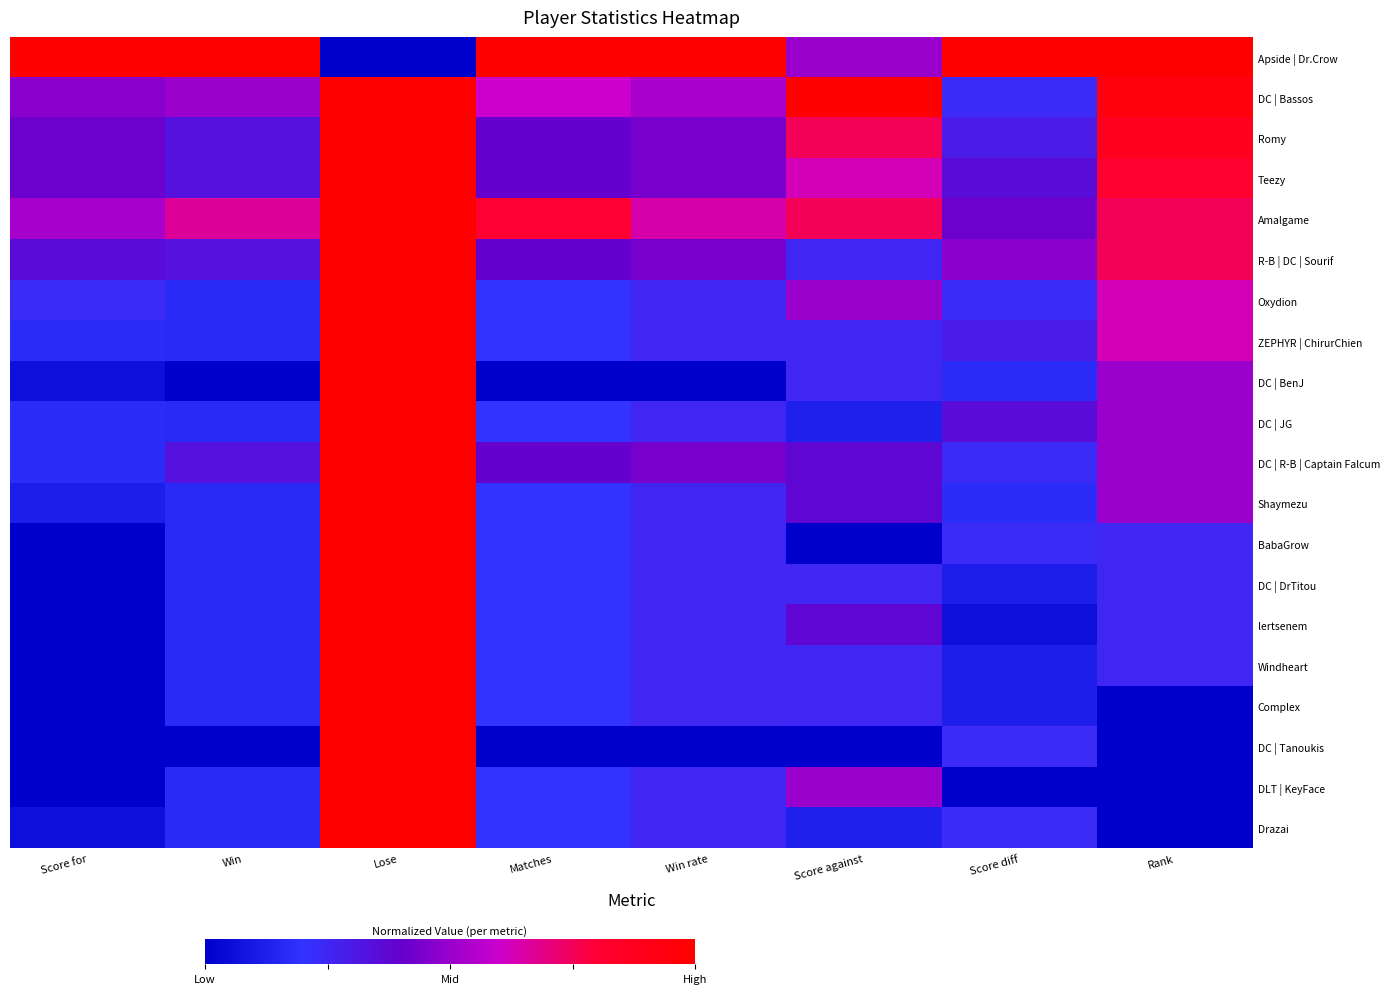

At which category is the sum across all series the highest?

Lose